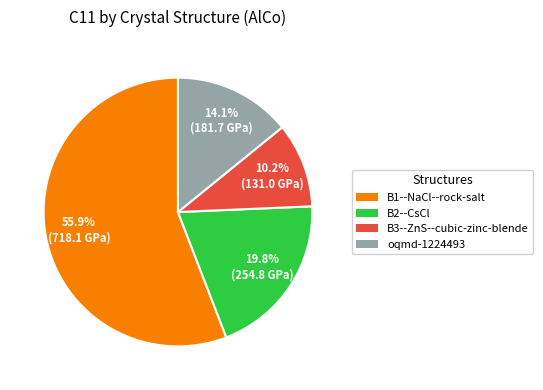

True or false: B3--ZnS--cubic-zinc-blende accounts for 10% of the total.

True